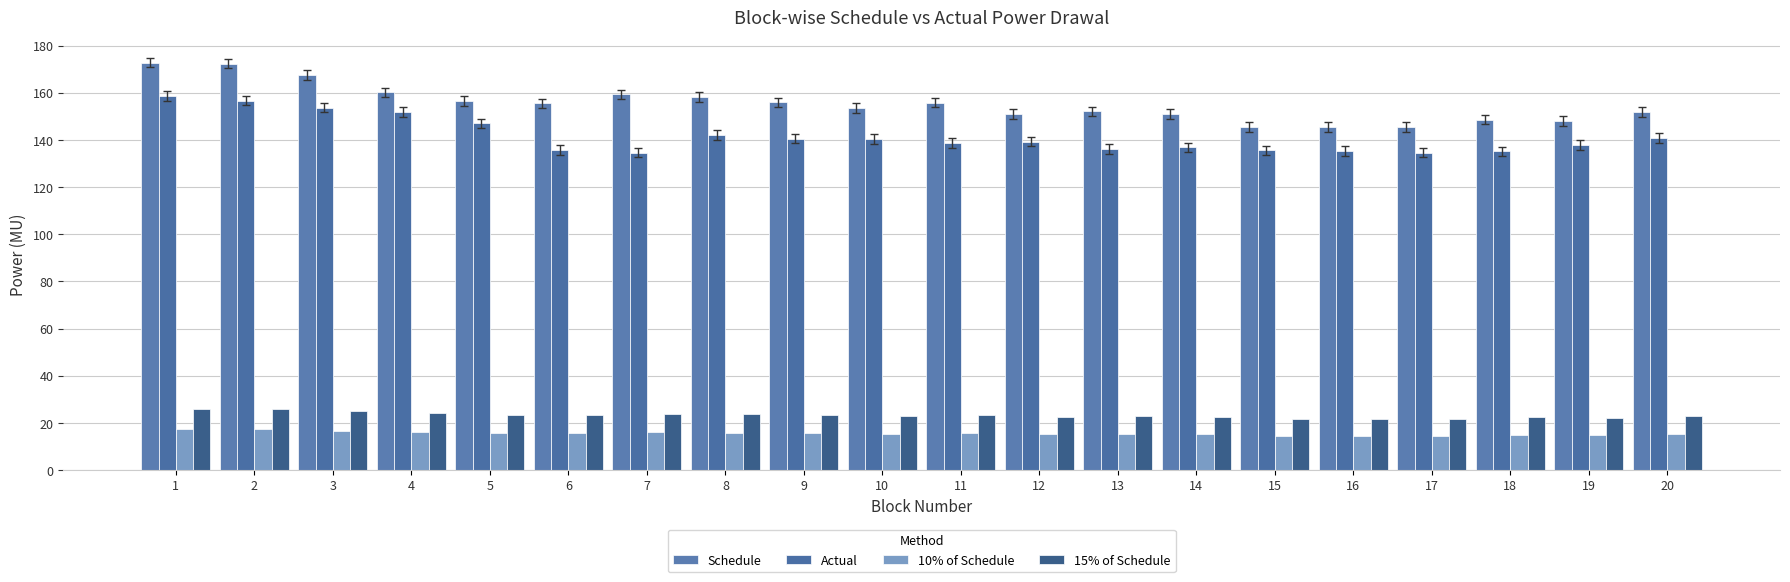

How many categories are shown in the chart?

20